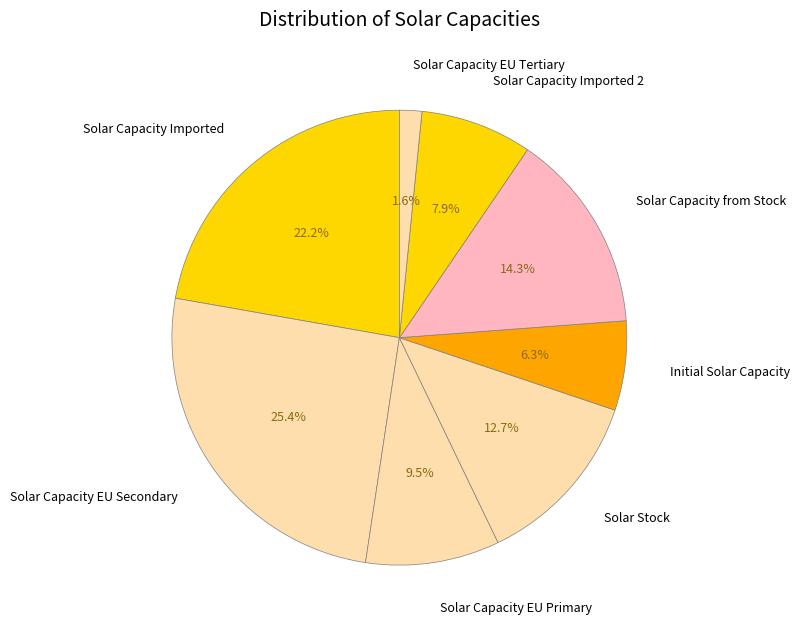

Does Solar Capacity EU Primary represent more than half of the total?

No